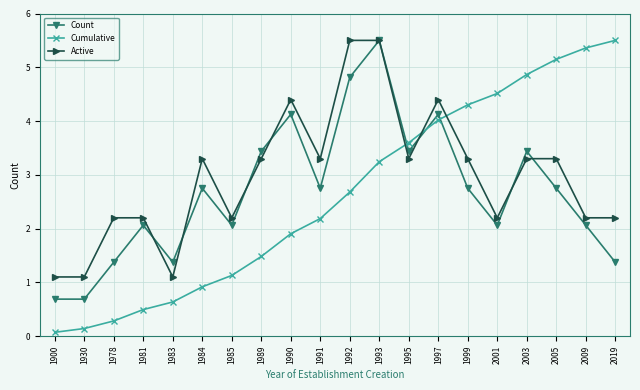

What is the sum of the Active values at 1981 and 1985?

4.4